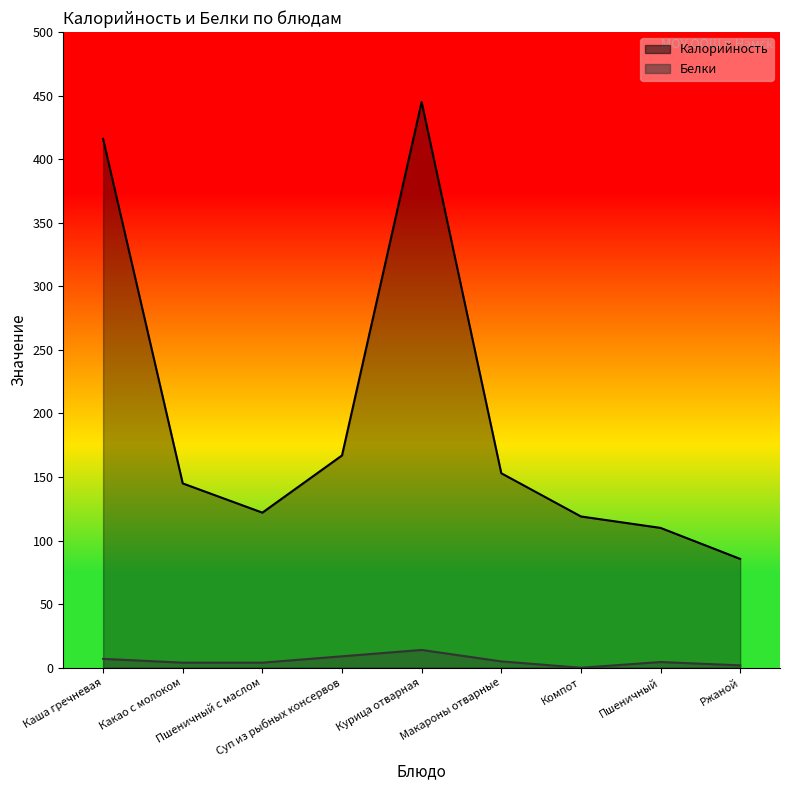

Where is Белки nearest to the value 7?

Каша гречневая